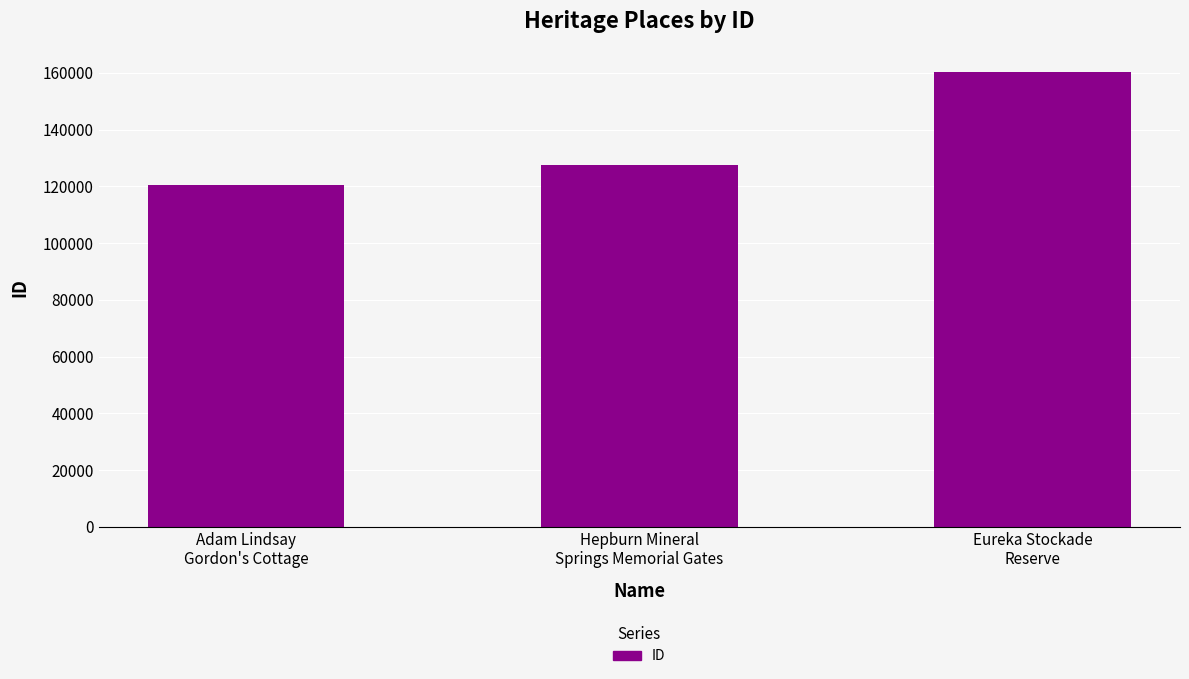

Which label corresponds to the smallest value in the chart?

Adam Lindsay
Gordon's Cottage